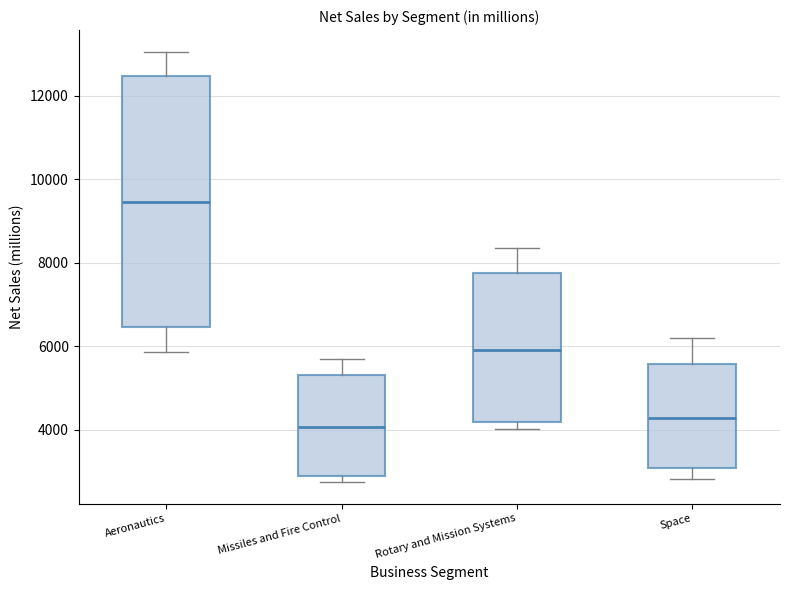

Which box has the lowest median line?

Missiles and Fire Control